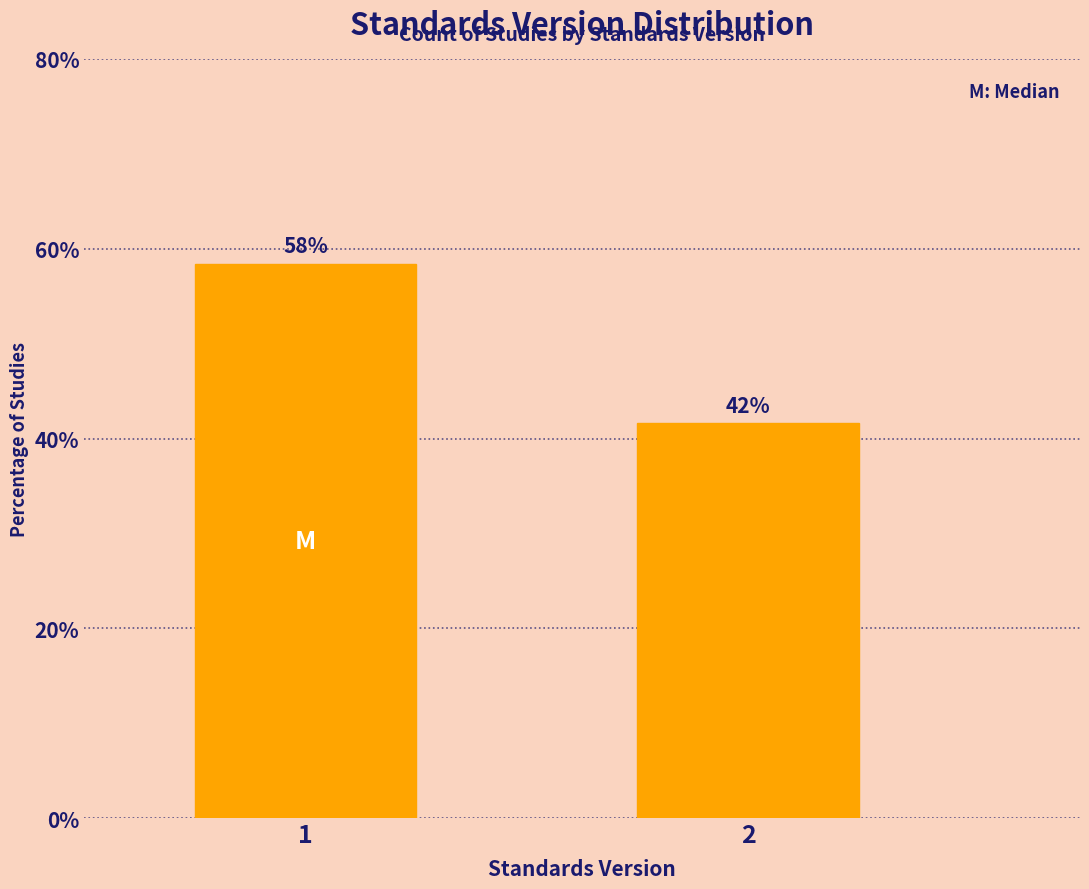

How many bars are there in total?

2